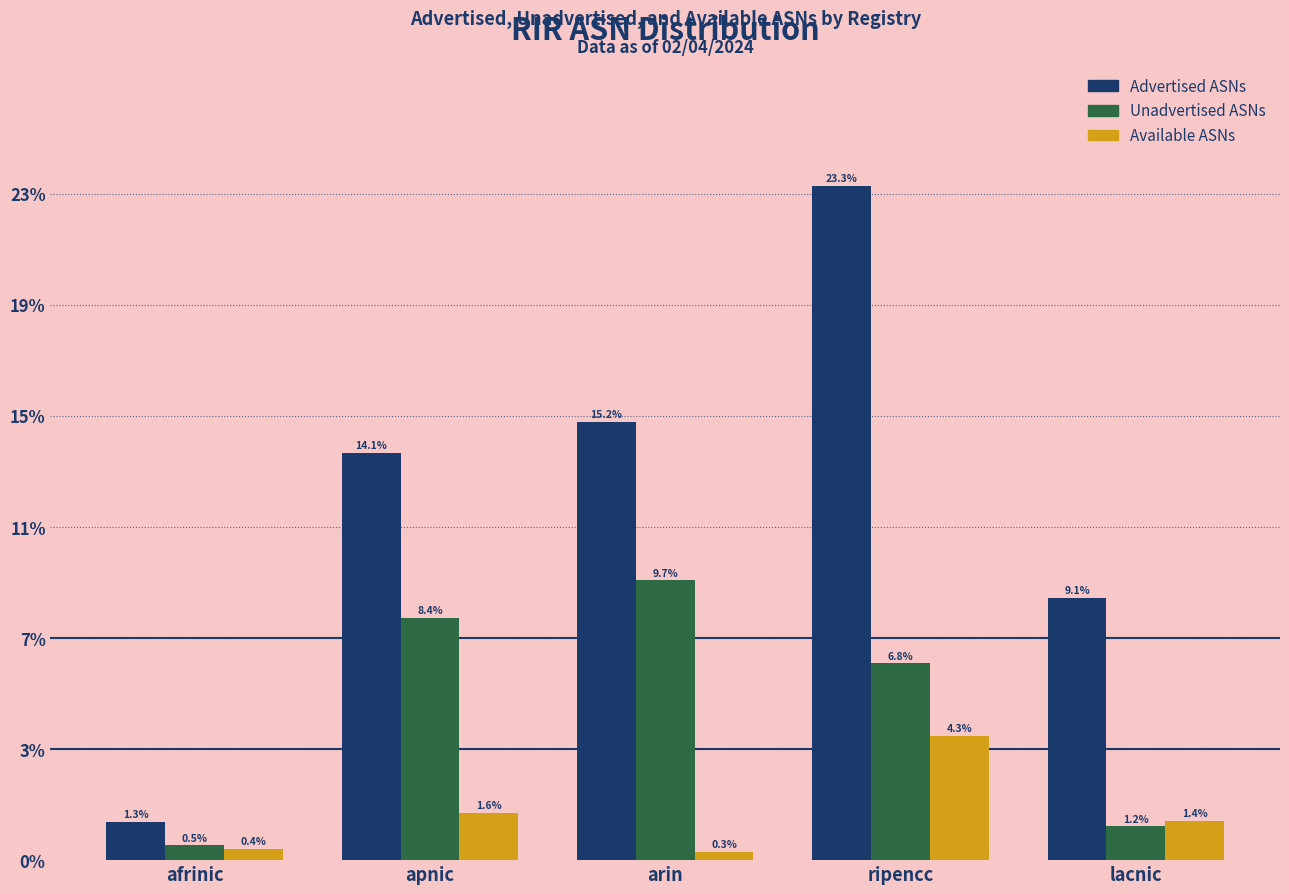

Are the bars horizontal?

No